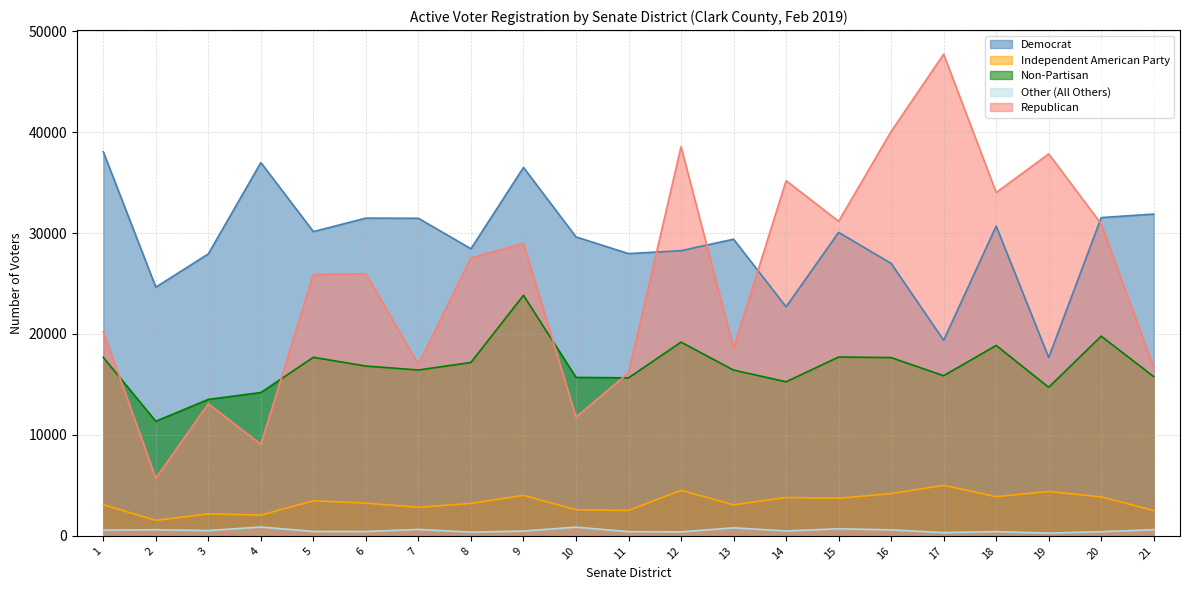

Where does the Independent American Party series first go above 3245?

5